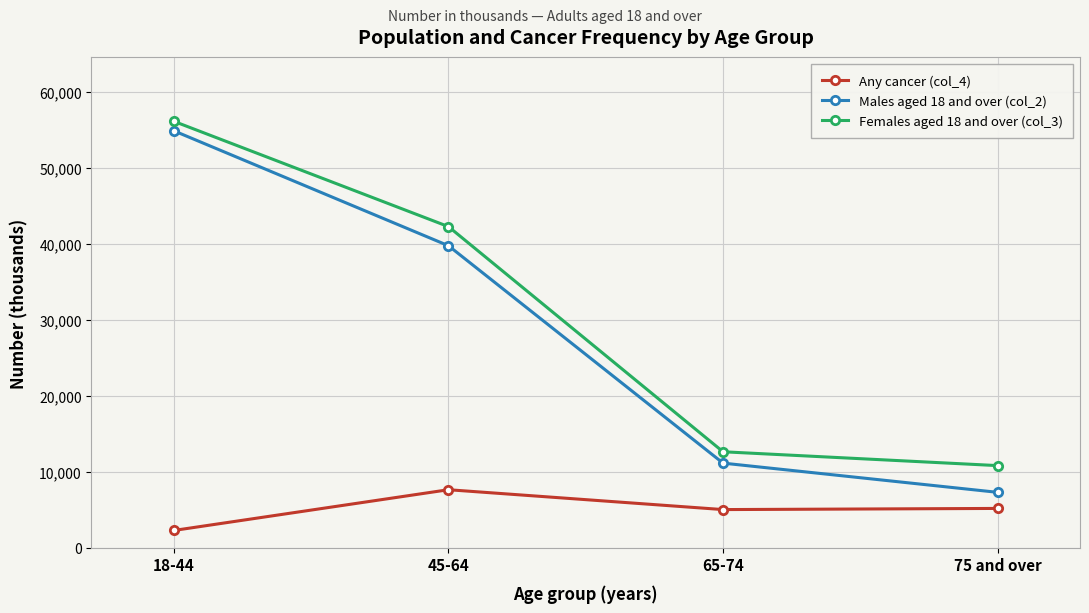

At how many categories does at least one series exceed 4229?

4